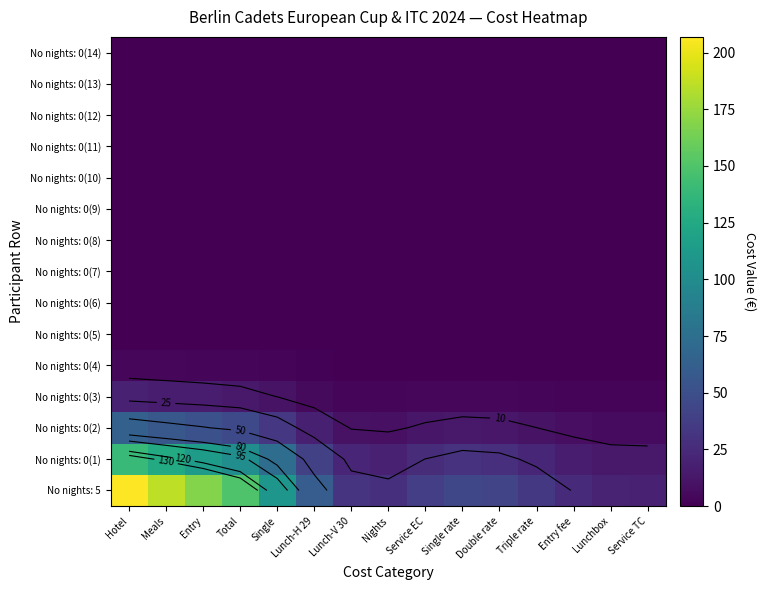

Rank the series at Lunch-H 29 from lowest to highest value.

No nights: 0(7), No nights: 0(8), No nights: 0(9), No nights: 0(10), No nights: 0(11), No nights: 0(12), No nights: 0(13), No nights: 0(14), No nights: 0(6), No nights: 0(5), No nights: 0(4), No nights: 0(3), No nights: 0(2), No nights: 0(1), No nights: 5